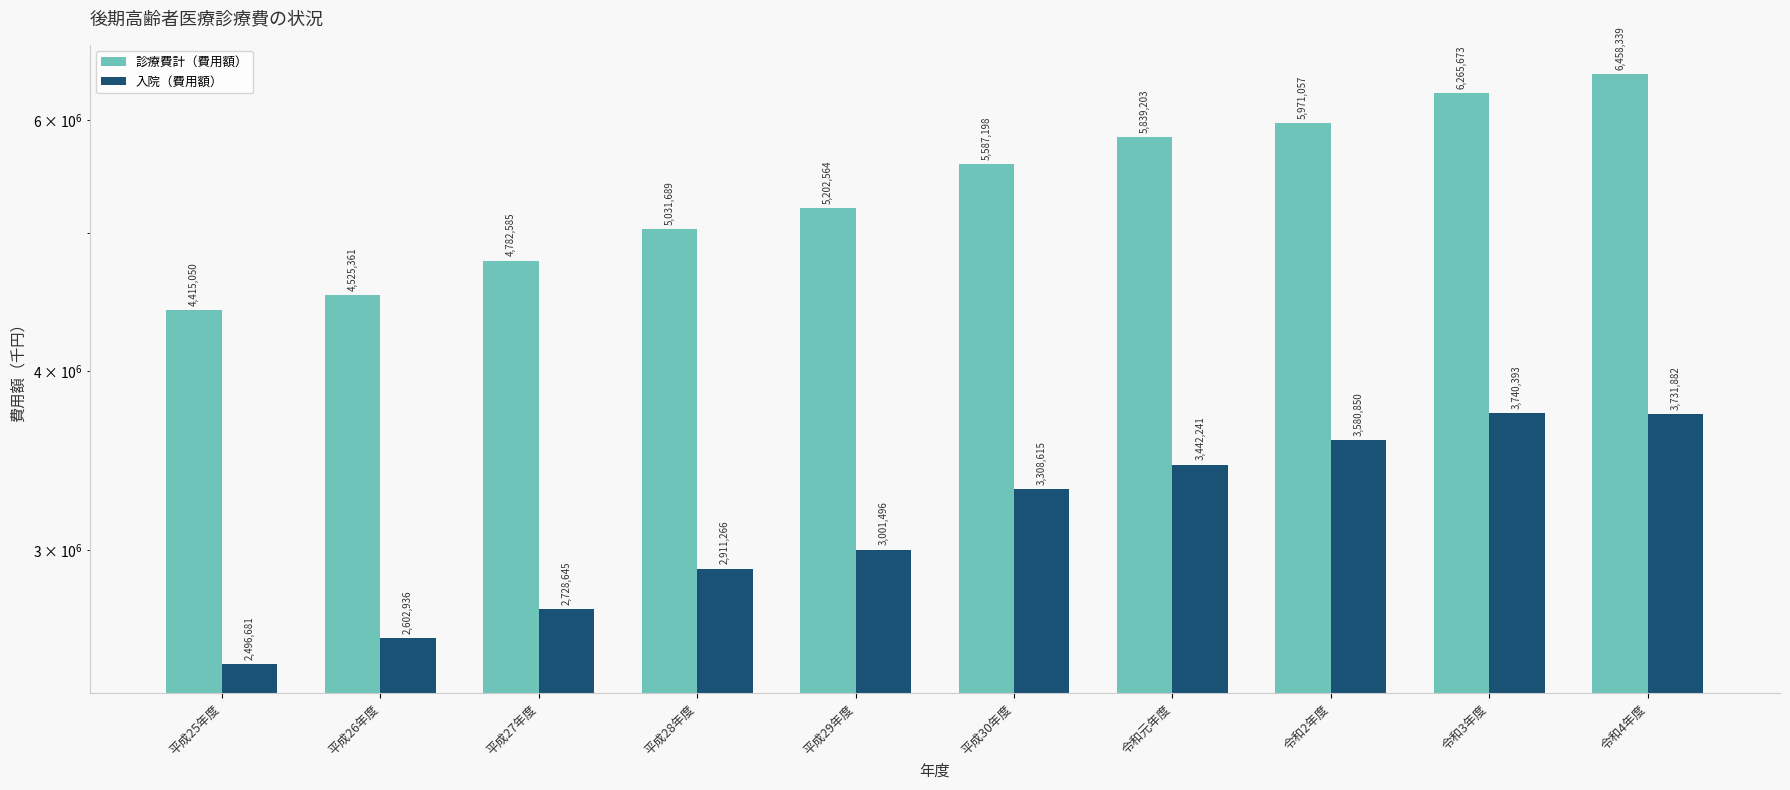

What is the label of the 10th bar from the left?

令和4年度